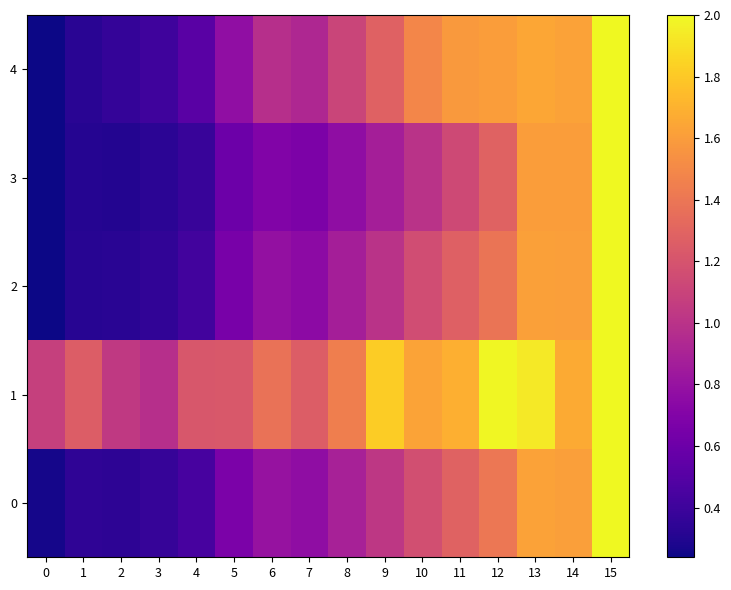

Reading left to right, list all the values displayed in this chart.

0: 0=0.3	1=0.3	2=0.3	3=0.4	4=0.4	5=0.7	6=0.8	7=0.8	8=0.9	9=1.0	10=1.2	11=1.3	12=1.4	13=1.6	14=1.6	15=2.0
1: 0=1.1	1=1.3	2=1.0	3=1.0	4=1.2	5=1.2	6=1.4	7=1.3	8=1.4	9=1.8	10=1.6	11=1.7	12=2.0	13=1.9	14=1.7	15=2.0
2: 0=0.2	1=0.3	2=0.3	3=0.4	4=0.4	5=0.7	6=0.8	7=0.8	8=0.9	9=1.0	10=1.2	11=1.3	12=1.4	13=1.6	14=1.6	15=2.0
3: 0=0.2	1=0.3	2=0.3	3=0.3	4=0.4	5=0.6	6=0.7	7=0.7	8=0.8	9=0.9	10=1.0	11=1.1	12=1.3	13=1.6	14=1.6	15=2.0
4: 0=0.2	1=0.3	2=0.4	3=0.4	4=0.5	5=0.8	6=1.0	7=0.9	8=1.1	9=1.3	10=1.5	11=1.6	12=1.6	13=1.6	14=1.6	15=2.0